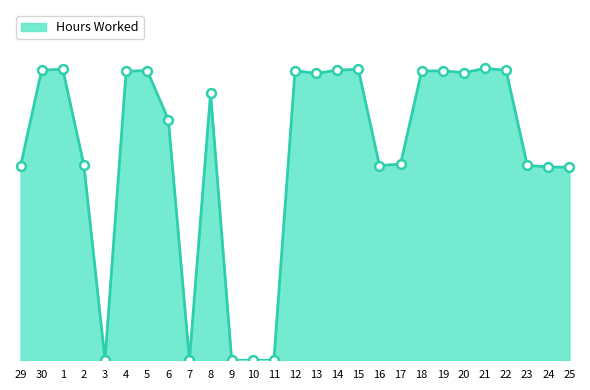

What is the change in value from 23 to 25?

-0.1